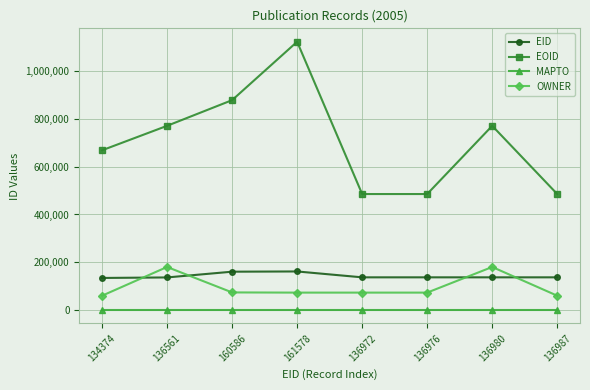

What is the label of the 5th point from the left?

136972